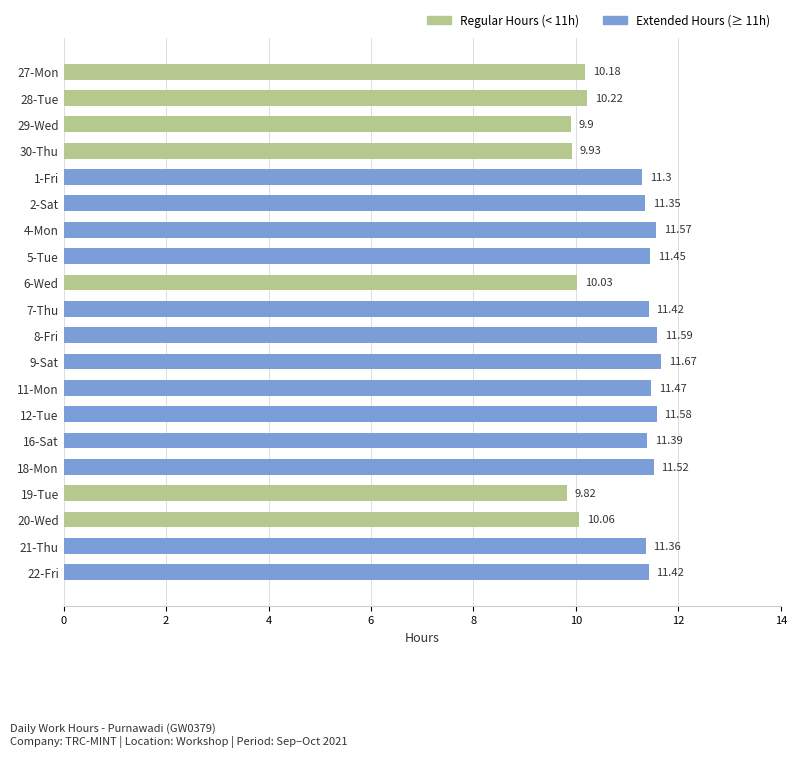

How many series are shown in this chart?

1